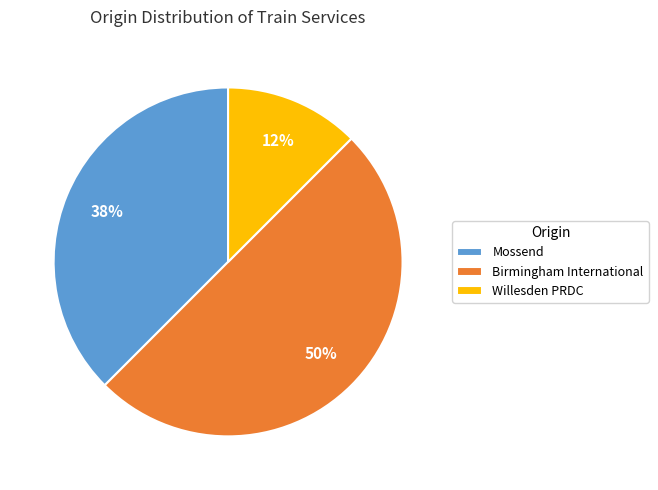

The Birmingham International slice represents 50% of the pie. True or false?

True